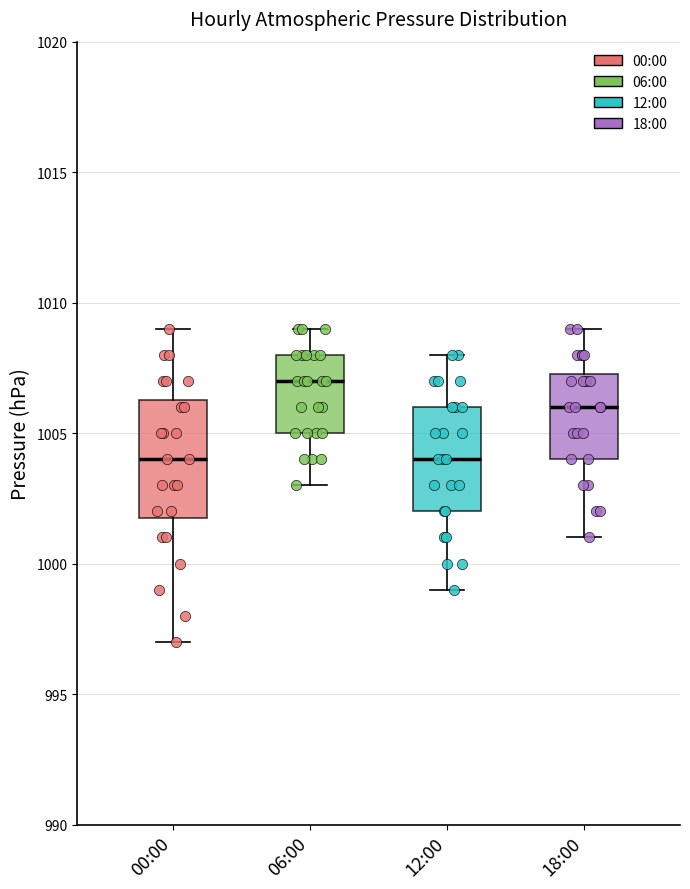

Reading left to right, read every box against the y-axis: the position of its median line, the range the box covers, and the ends of its whiskers. The values are not printed on the chart, so give them approximately, as read against the axis.

00:00: median 1004.0, box 1002.0 to 1006.5, whiskers 997.0 to 1009.0
06:00: median 1007.0, box 1005.0 to 1008.0, whiskers 1003.0 to 1009.0
12:00: median 1004.0, box 1002.0 to 1006.0, whiskers 999.0 to 1008.0
18:00: median 1006.0, box 1004.0 to 1007.5, whiskers 1001.0 to 1009.0